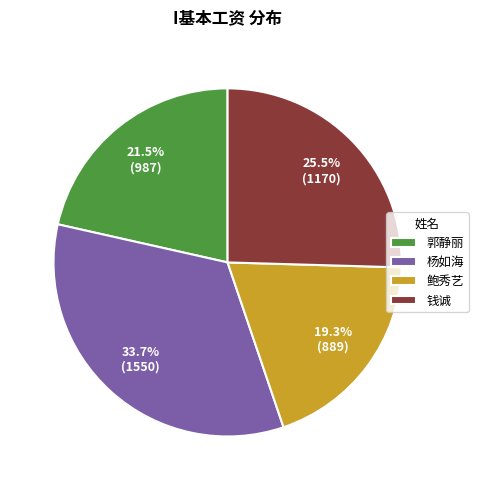

Is the sum of 郭静丽 and 鲍秀艺 greater than half?

No